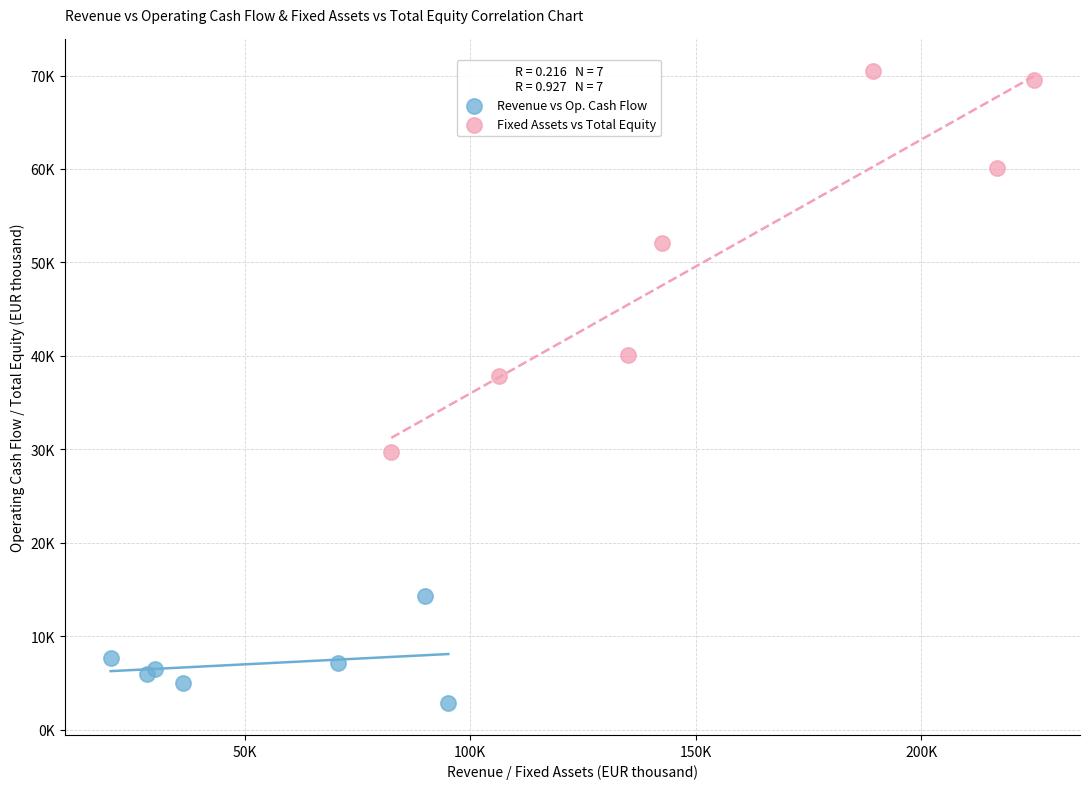

Which series reaches the minimum Y coordinate?

Revenue vs Op. Cash Flow